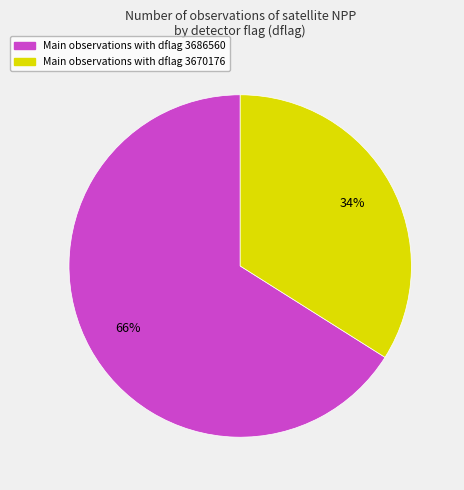

Is there any slice that represents more than half of the pie?

Yes